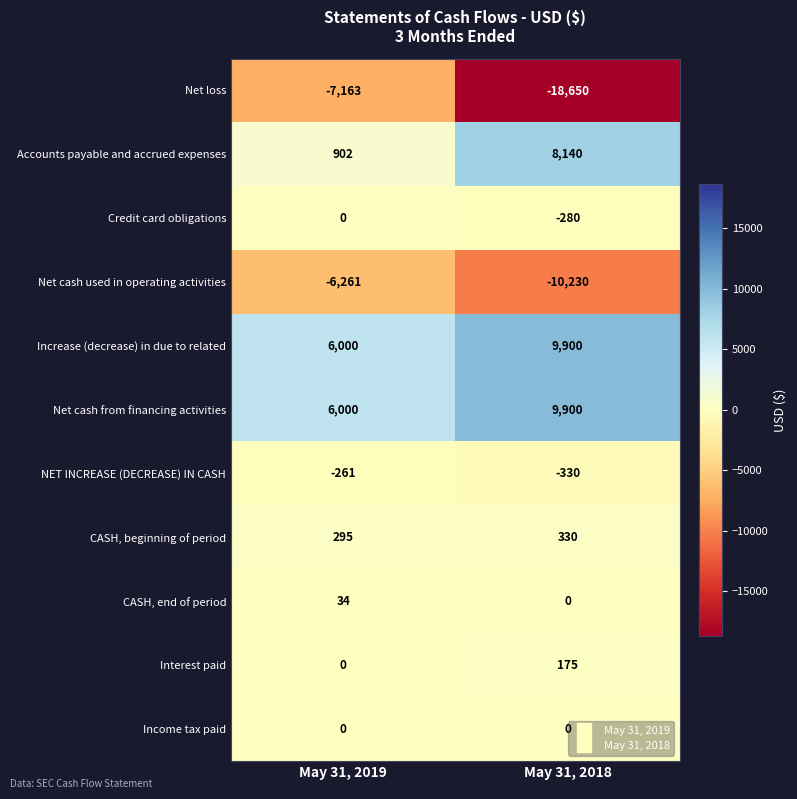

What is the total value across all series at May 31, 2018?

-1045